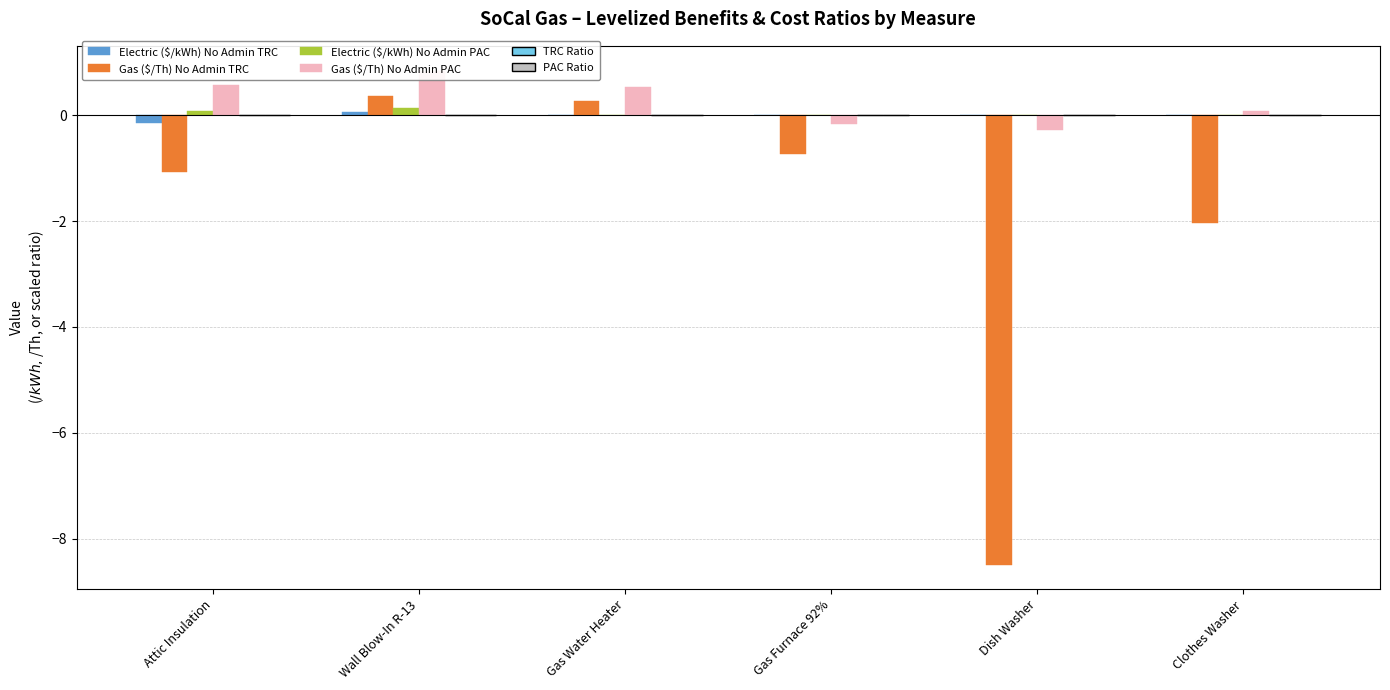

What are all the series names shown in the legend?

Electric ($/kWh) No Admin TRC, Gas ($/Th) No Admin TRC, Electric ($/kWh) No Admin PAC, Gas ($/Th) No Admin PAC, TRC Ratio, PAC Ratio